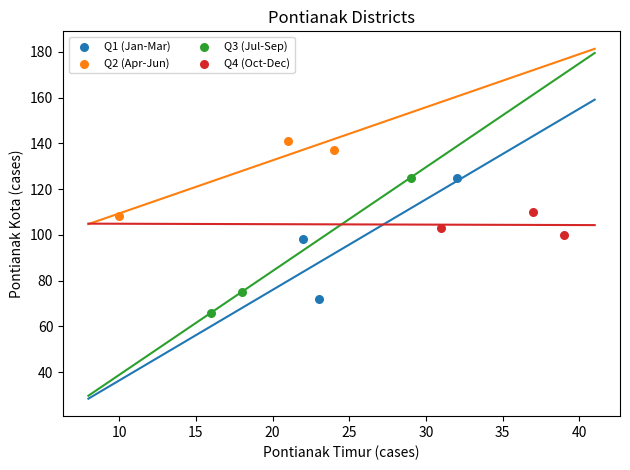

Which series contains the highest Y value?

Q2 (Apr-Jun)